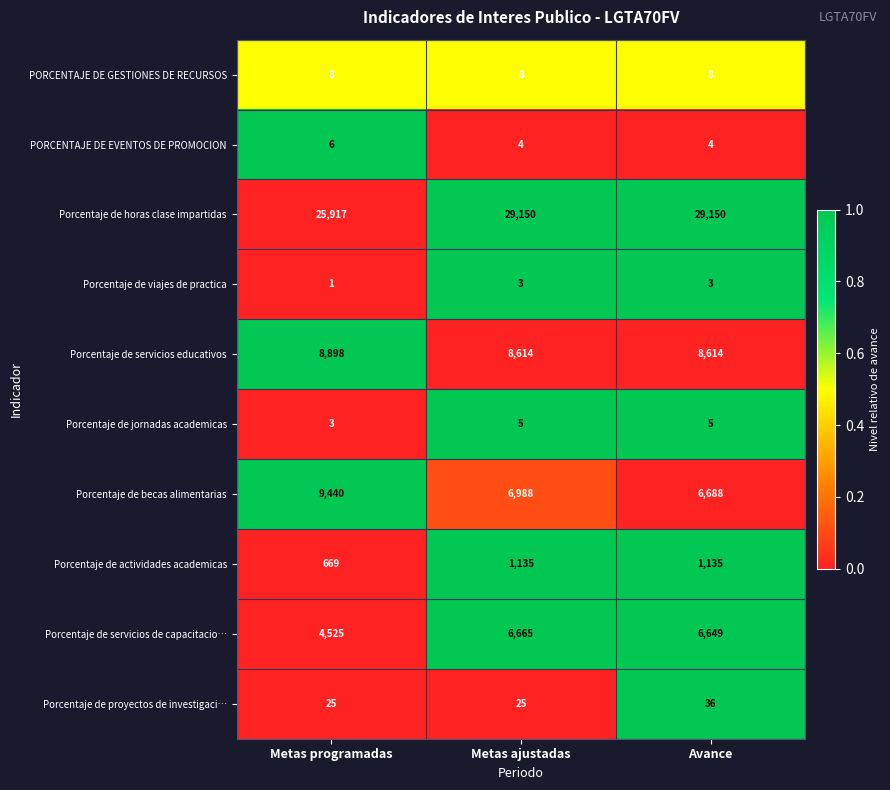

What is the average value of the PORCENTAJE DE GESTIONES DE RECURSOS series?

8